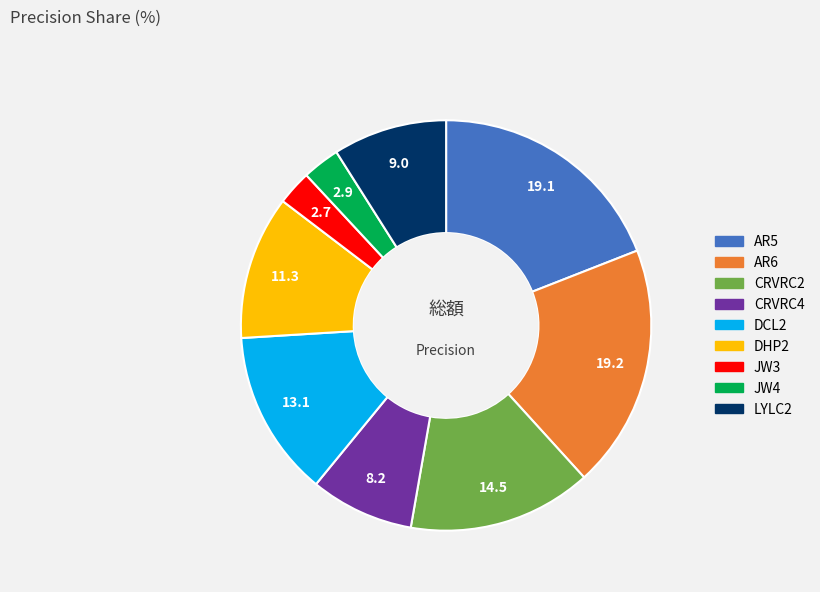

Is it true that AR6 is 19% of the pie?

True